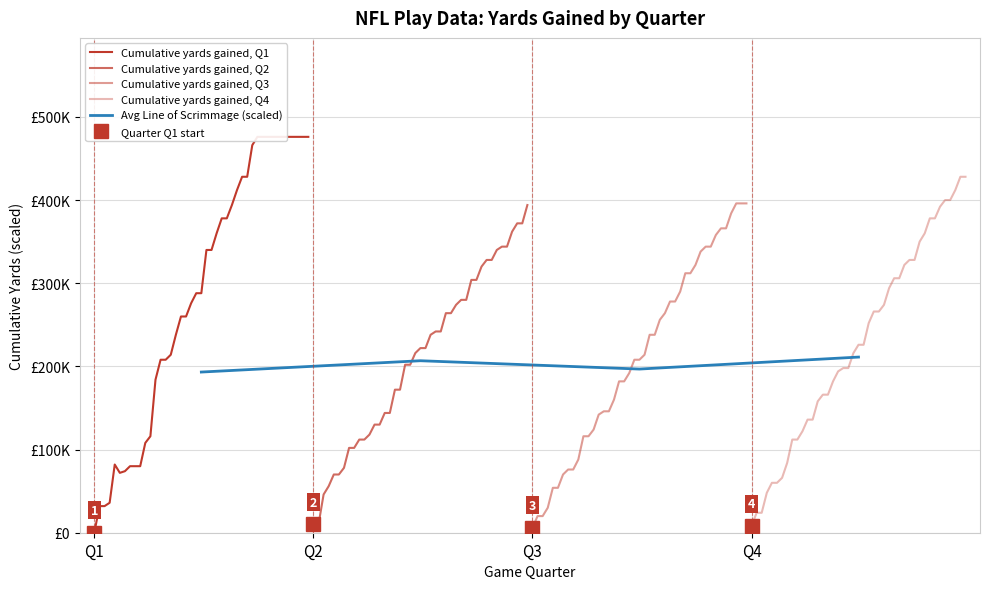

How many data points does each series have?

4